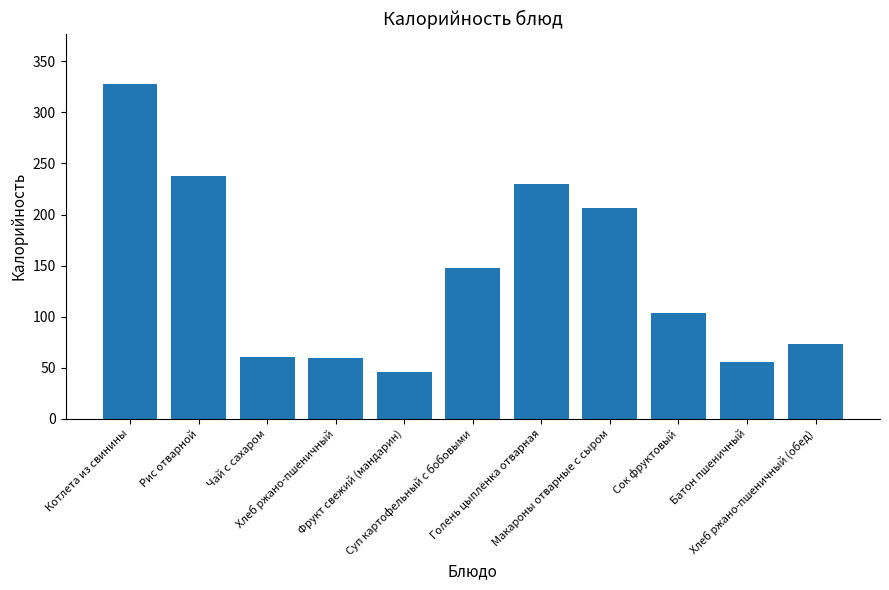

The value at Суп картофельный с бобовыми is 148. True or false?

True